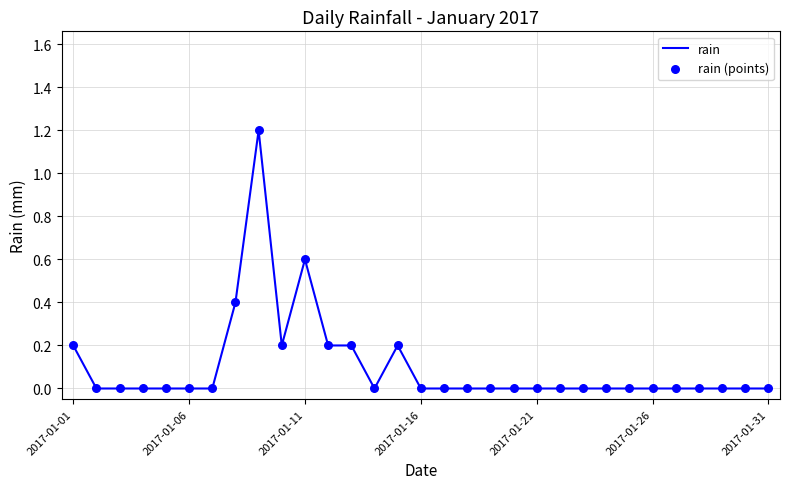

What is the difference between the maximum and minimum values?

1.2